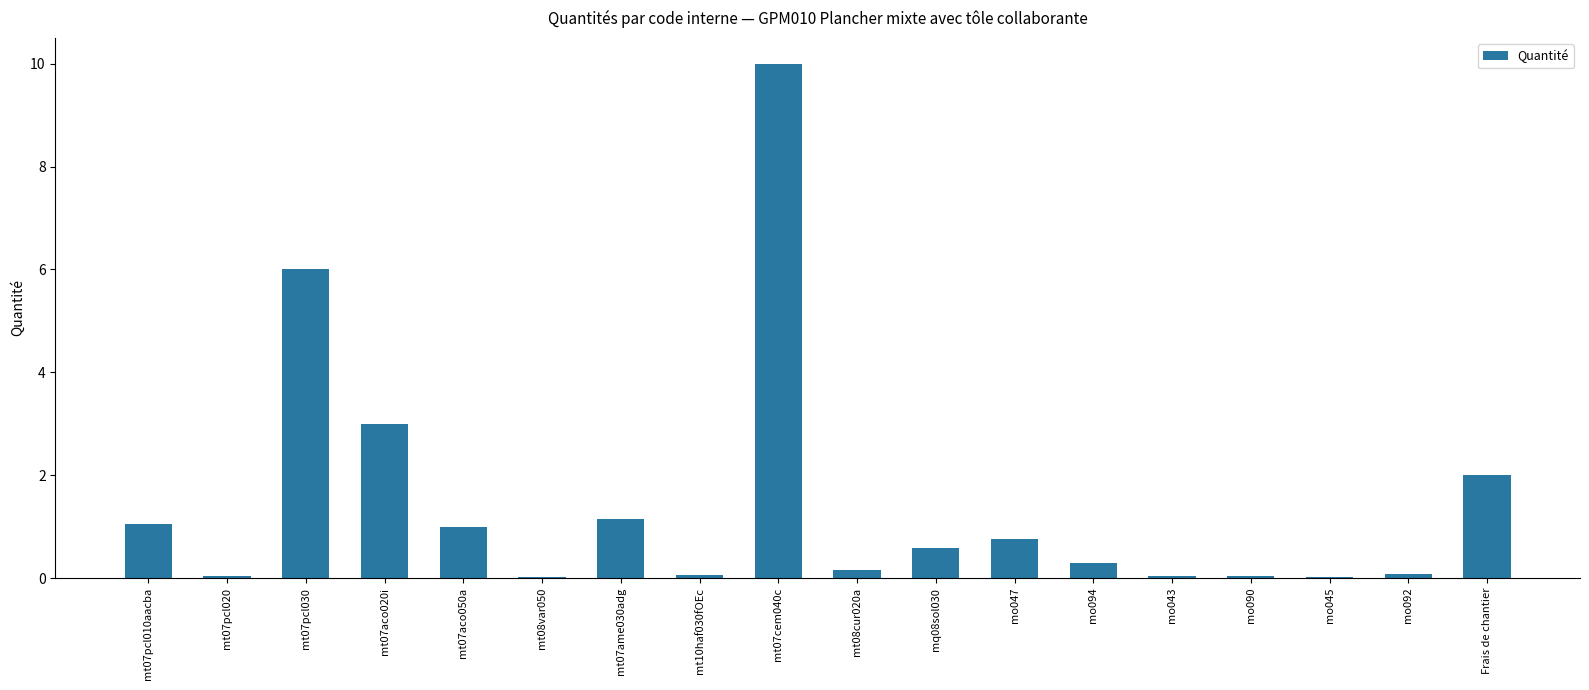

How many series are shown in this chart?

1